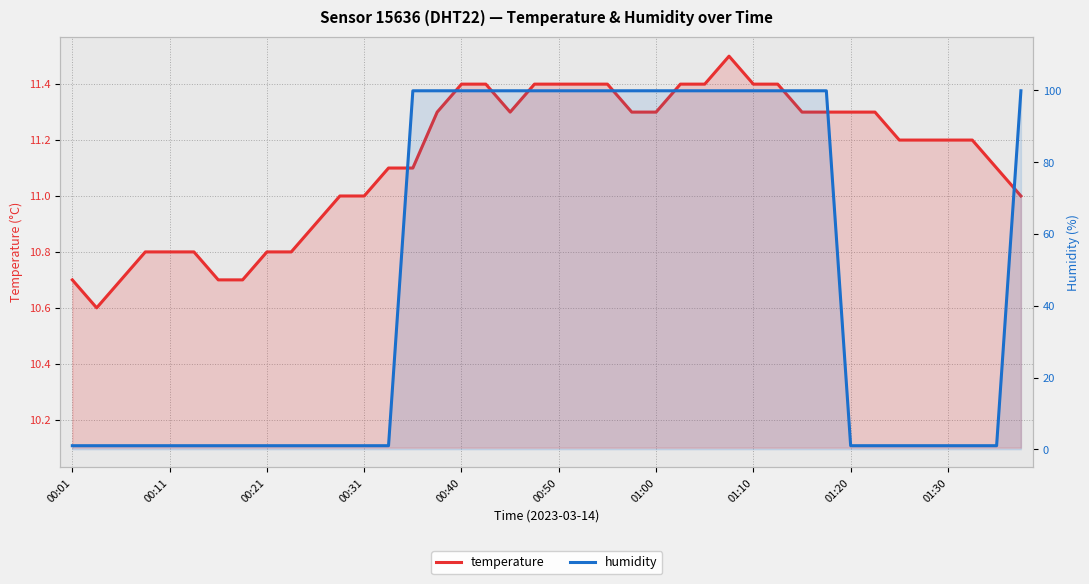

Rank the series at 14 from highest to lowest value.

humidity, temperature